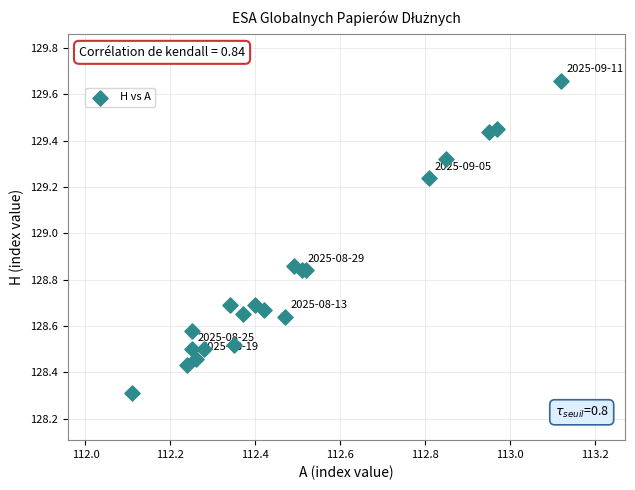

What Y value in the scatter plot is closest to 128?

128.3